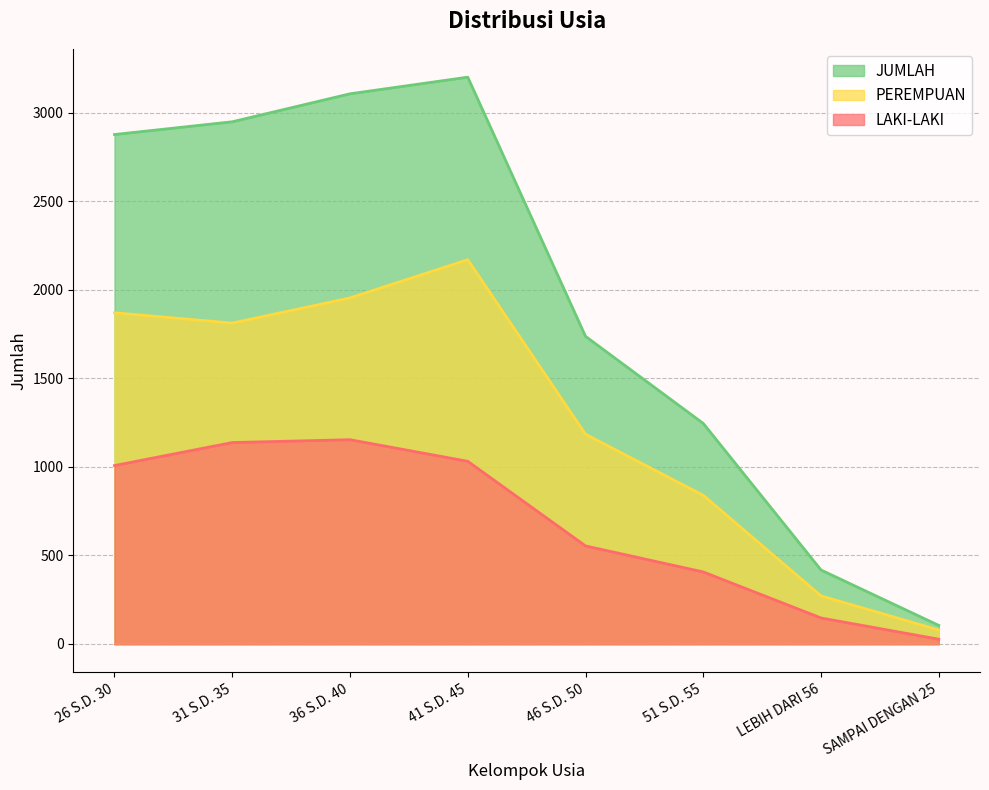

The JUMLAH series shows 417 at LEBIH DARI 56. True or false?

True